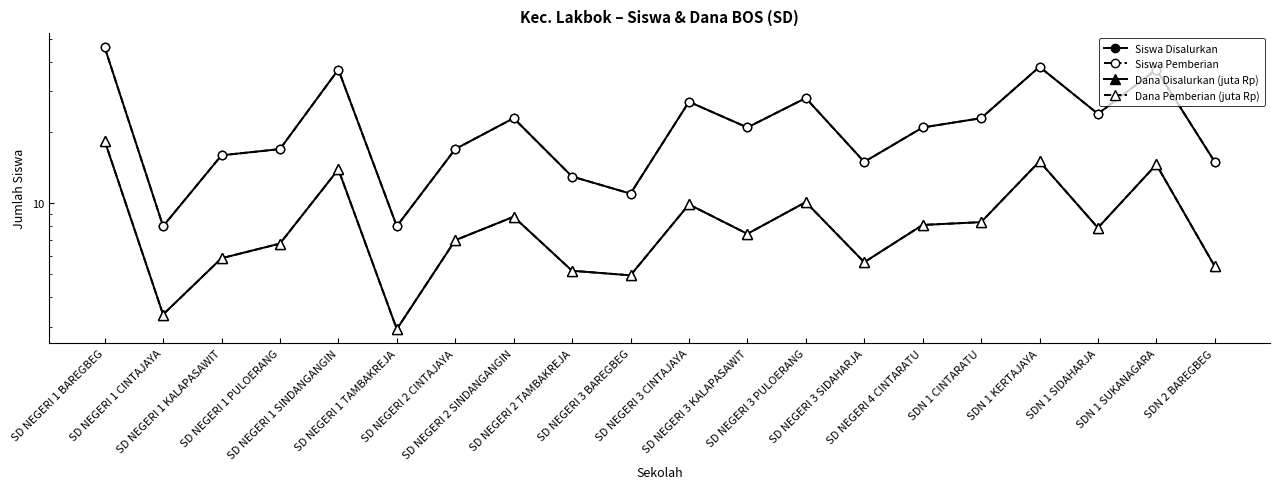

True or false: Siswa Disalurkan has a value of 16.3 at SD NEGERI 3 BAREGBEG.

False